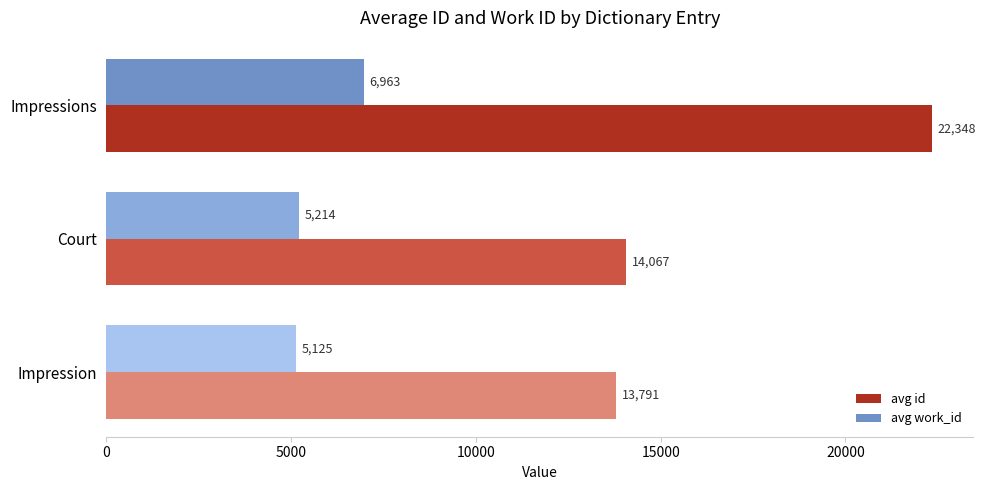

What are all the series names shown in the legend?

avg id, avg work_id